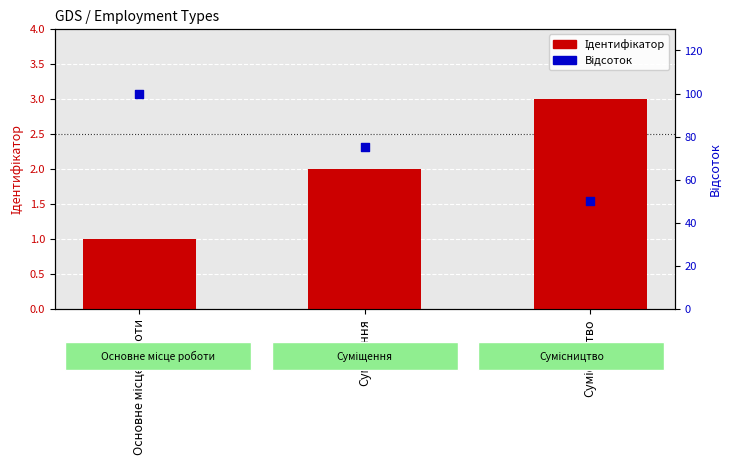

At which category is the sum across all series the highest?

Основне місце роботи